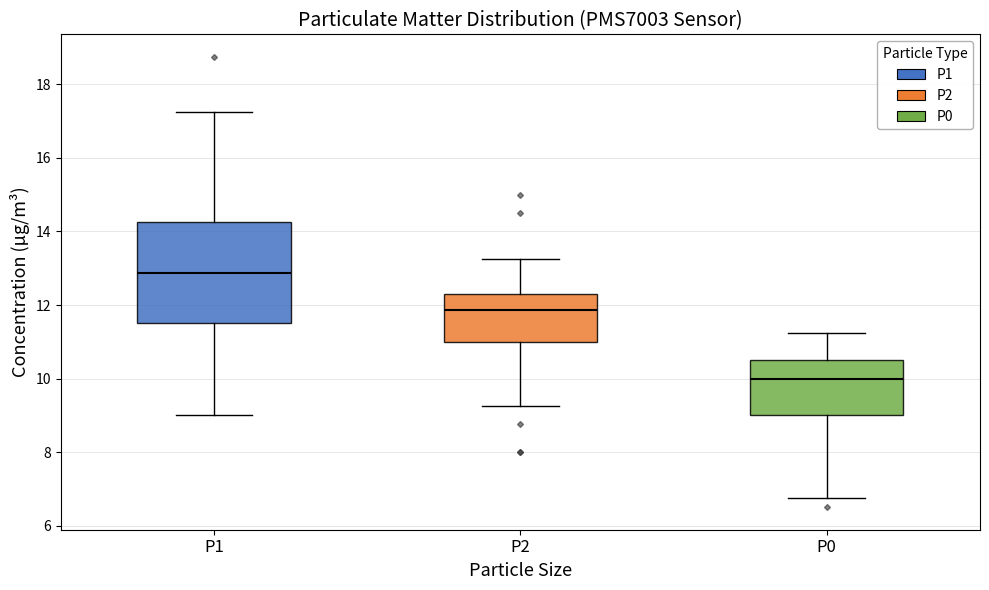

Reading left to right, transcribe this box plot: for each box, give where its median line is, the range the box spans, and where its two whiskers end, as read against the y-axis. The values are not printed on the chart, so give them approximately, as read against the axis.

P1: median 12.8, box 11.6 to 14.2, whiskers 9.0 to 17.2
P2: median 11.8, box 11.0 to 12.4, whiskers 9.2 to 13.2
P0: median 10.0, box 9.0 to 10.6, whiskers 6.8 to 11.2